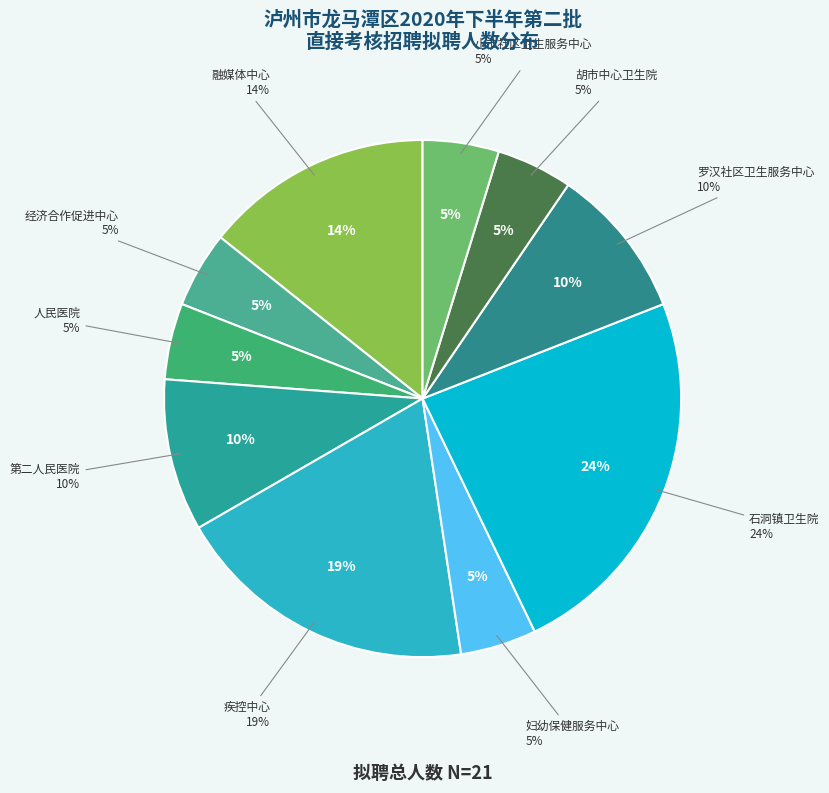

Which slice is the largest?

泸州市龙马潭区石洞镇卫生院